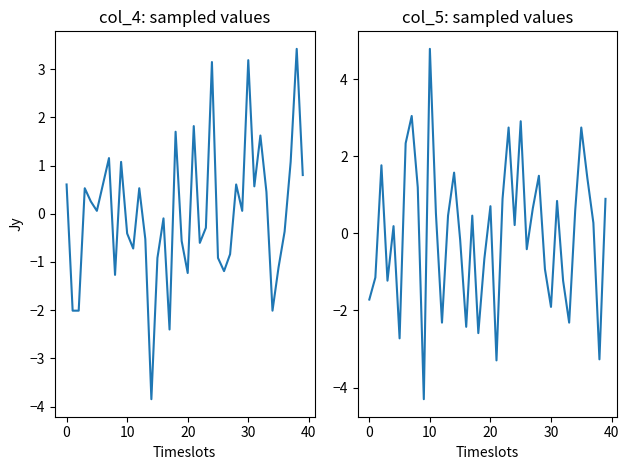

Reading left to right, list all the values displayed in this chart.

col_4: 0.6	-2.0	-2.0	0.5	0.3	0.1	0.6	1.2	-1.3	1.1	-0.4	-0.7	0.5	-0.5	-3.8	-0.9	-0.1	-2.4	1.7	-0.6	-1.2	1.8	-0.6	-0.3	3.2	-0.9	-1.2	-0.8	0.6	0.1	3.2	0.6	1.6	0.5	-2.0	-1.1	-0.4	1.1	3.4	0.8
col_5: -1.7	-1.1	1.8	-1.2	0.2	-2.7	2.3	3.0	1.2	-4.3	4.8	0.5	-2.3	0.5	1.6	-0.2	-2.4	0.5	-2.6	-0.7	0.7	-3.3	0.9	2.7	0.2	2.9	-0.4	0.6	1.5	-0.9	-1.9	0.8	-1.2	-2.3	0.6	2.7	1.4	0.3	-3.3	0.9